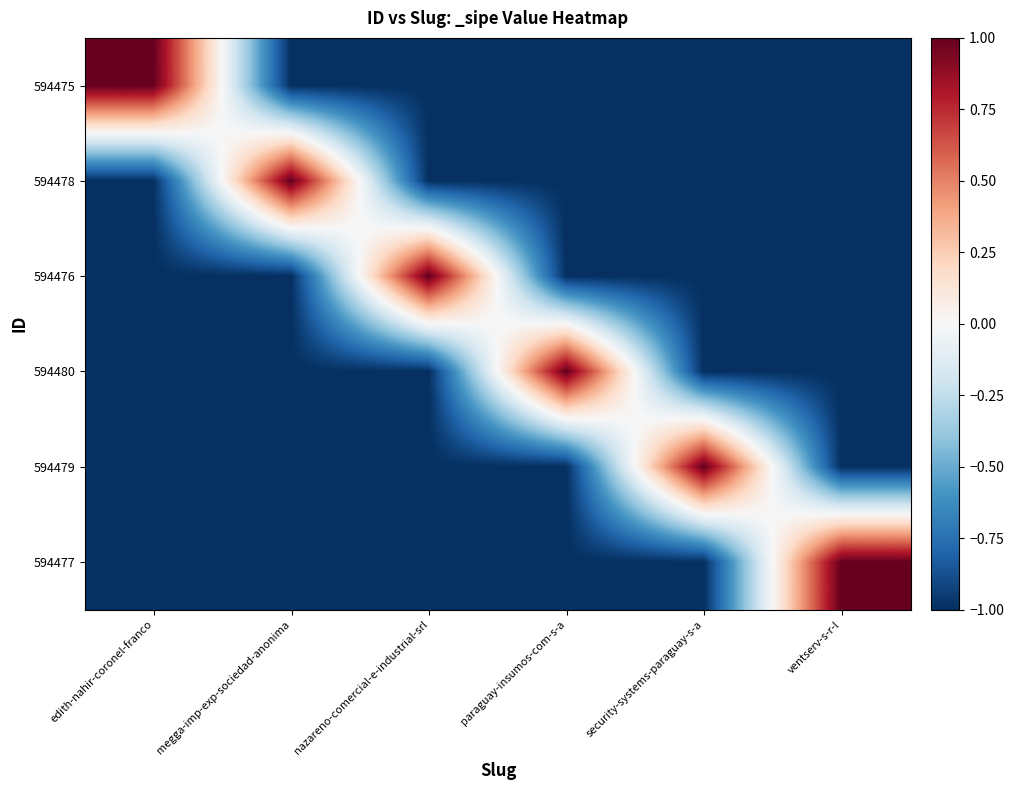

List the series in order of their peak value, highest first.

594475, 594478, 594476, 594480, 594479, 594477